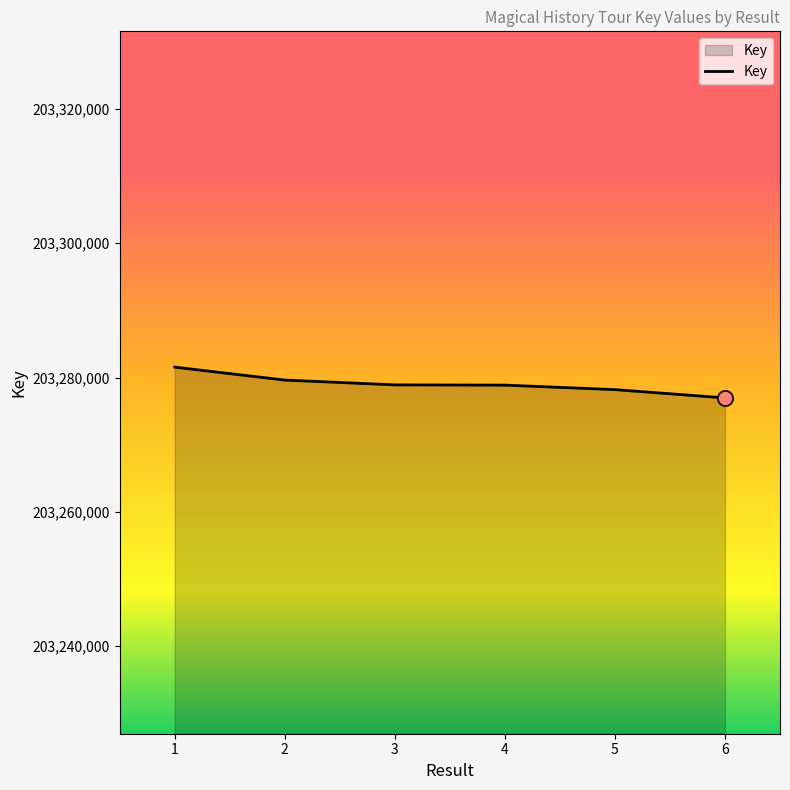

What is the ratio of the value at 4 to the value at 1?

1.0